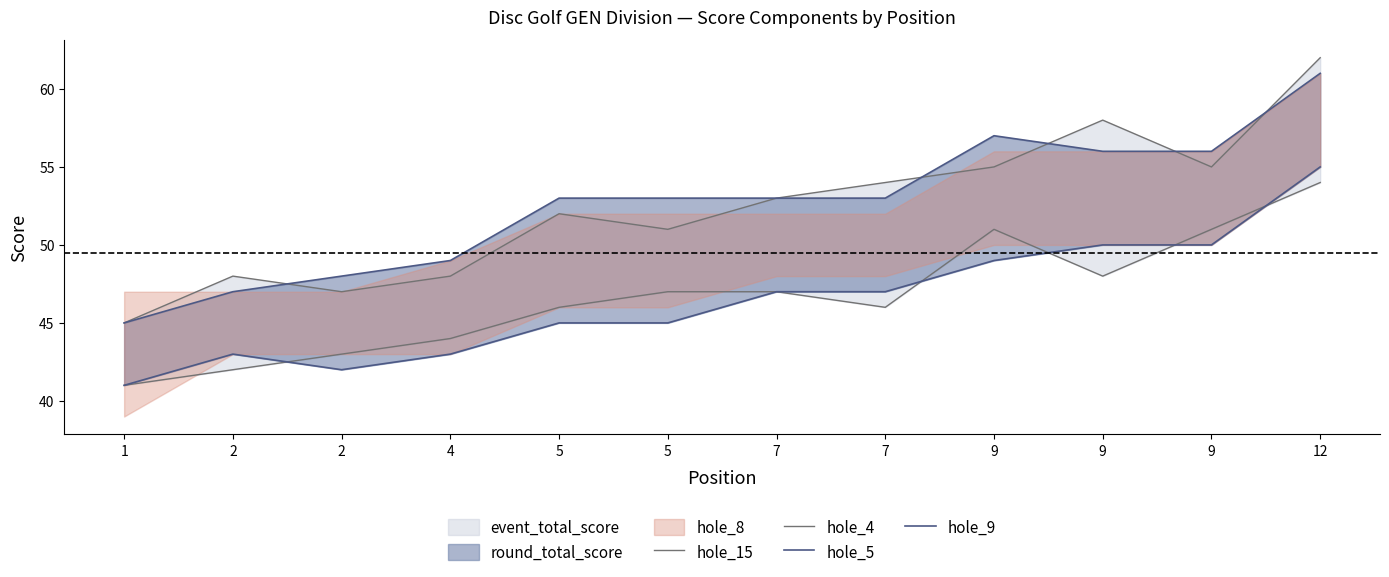

At which category is the sum across all series the highest?

12